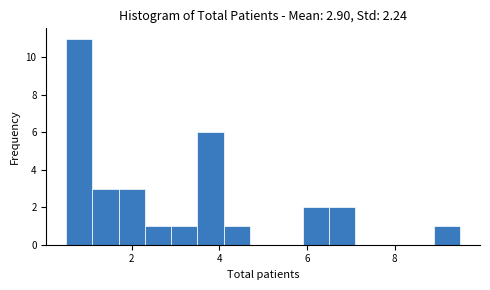

Read against the x-axis, roughly where is the centre of the tallest bar?

0.8